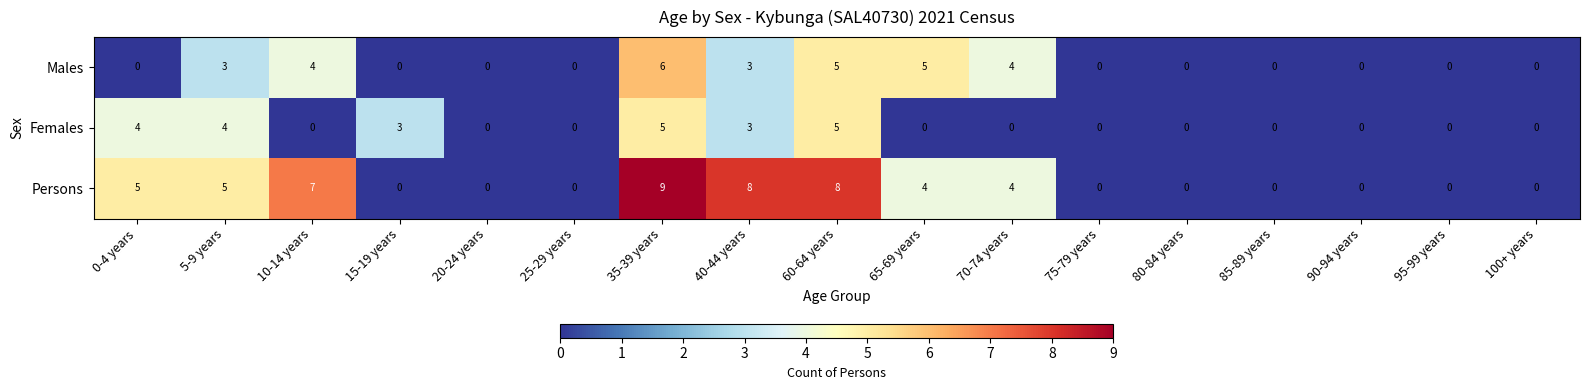

The Persons series shows 0 at 15-19 years. True or false?

True